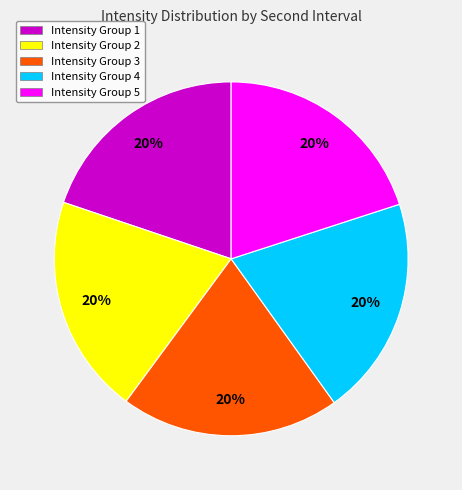

To the nearest percent, what is the average slice percentage?

20%